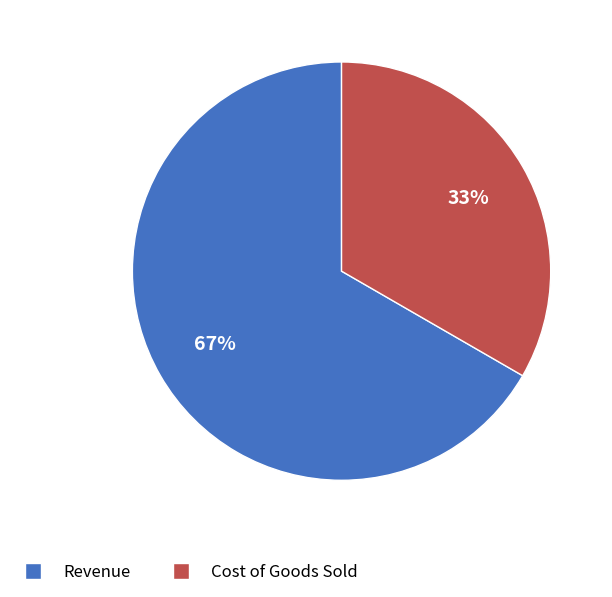

Which category has the smallest portion of the pie?

Cost of Goods Sold